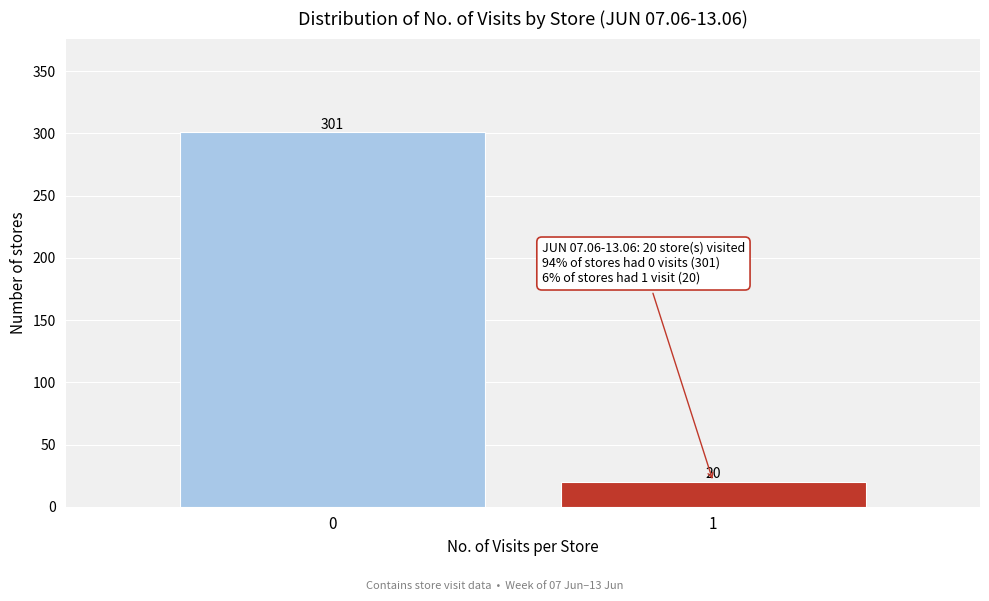

Reading left to right, list all the values displayed in this chart.

0=301	1=20